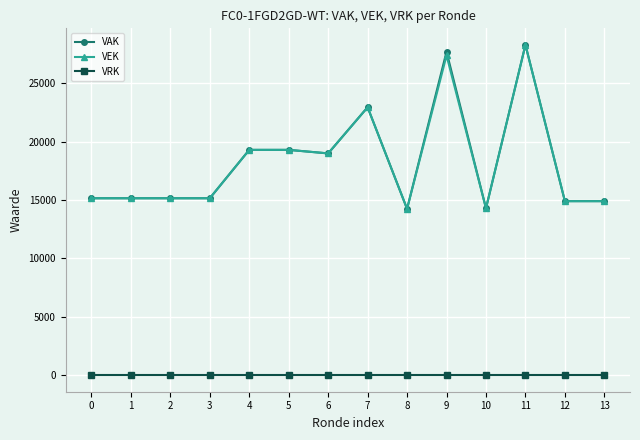

True or false: VEK and VRK cross at least once.

False